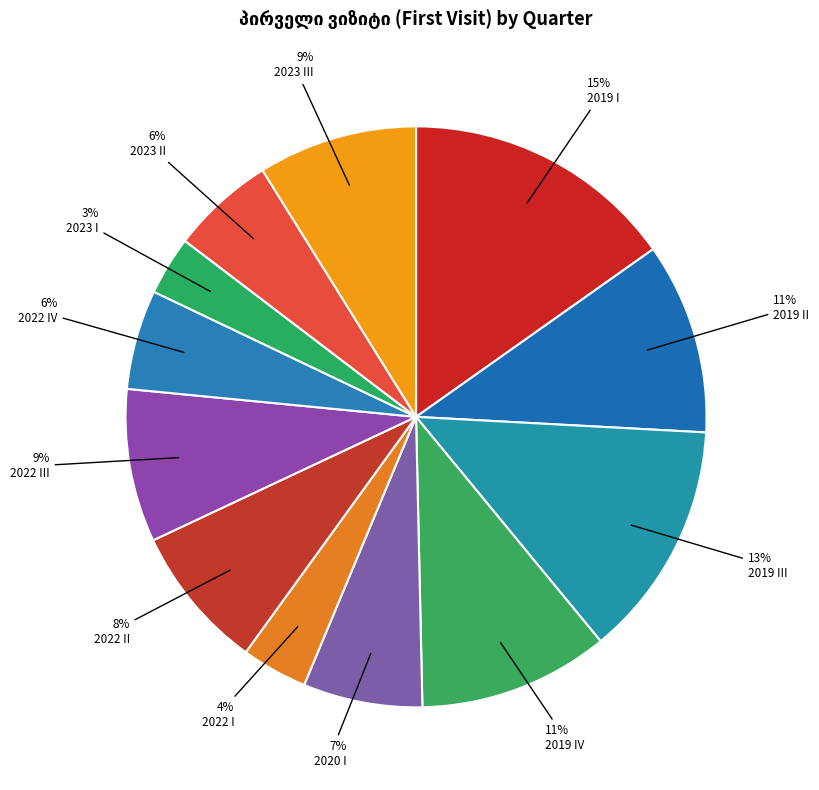

The 2023 II slice represents 6% of the pie. True or false?

True